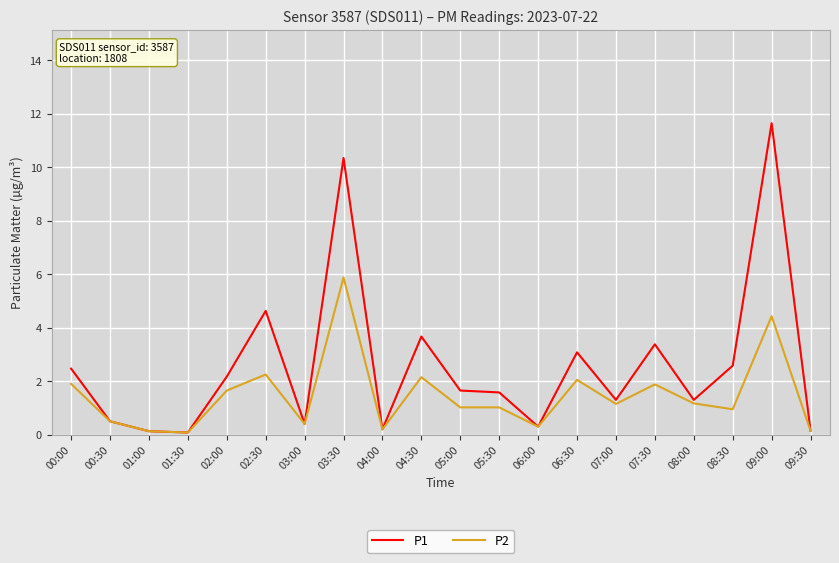

What position from the right is 07:30?

5